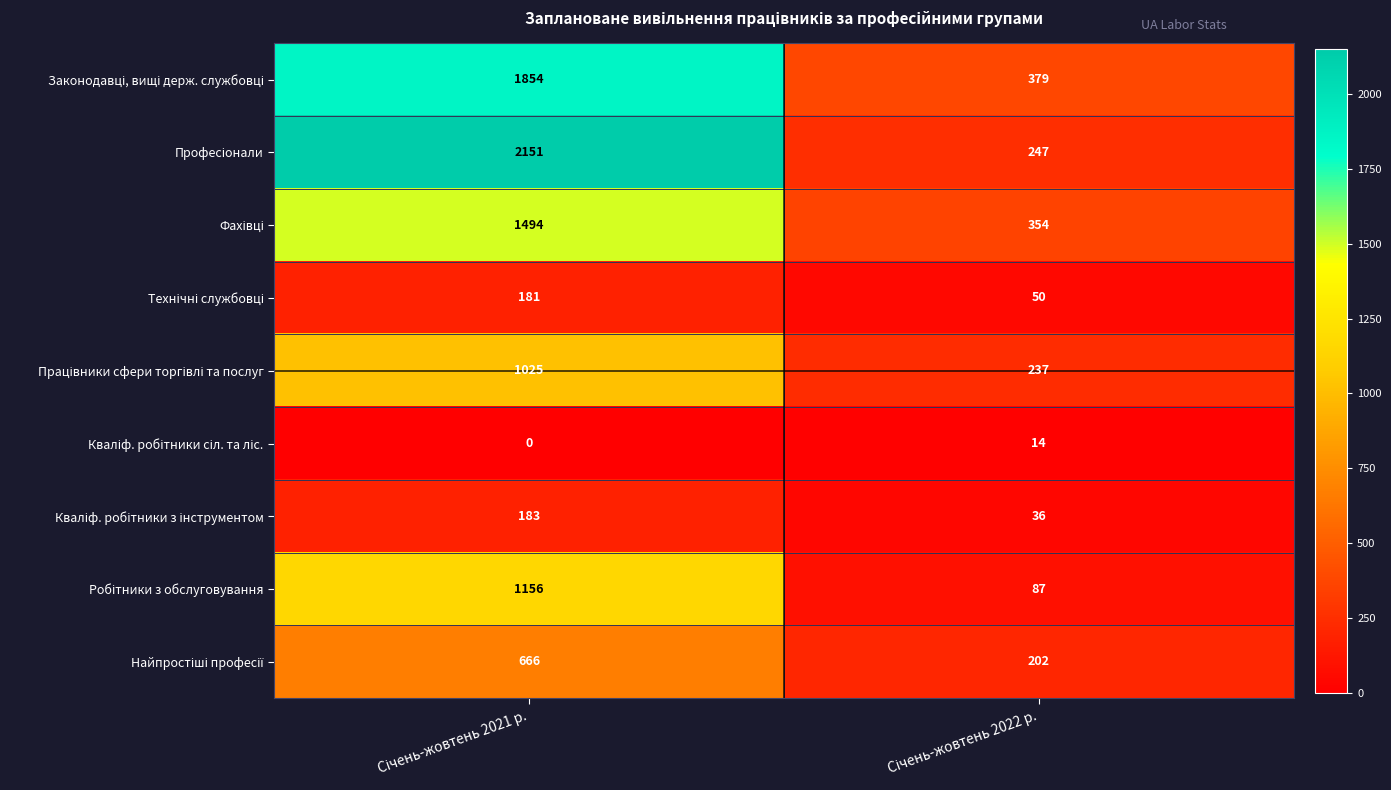

Count the number of data series in this chart.

9